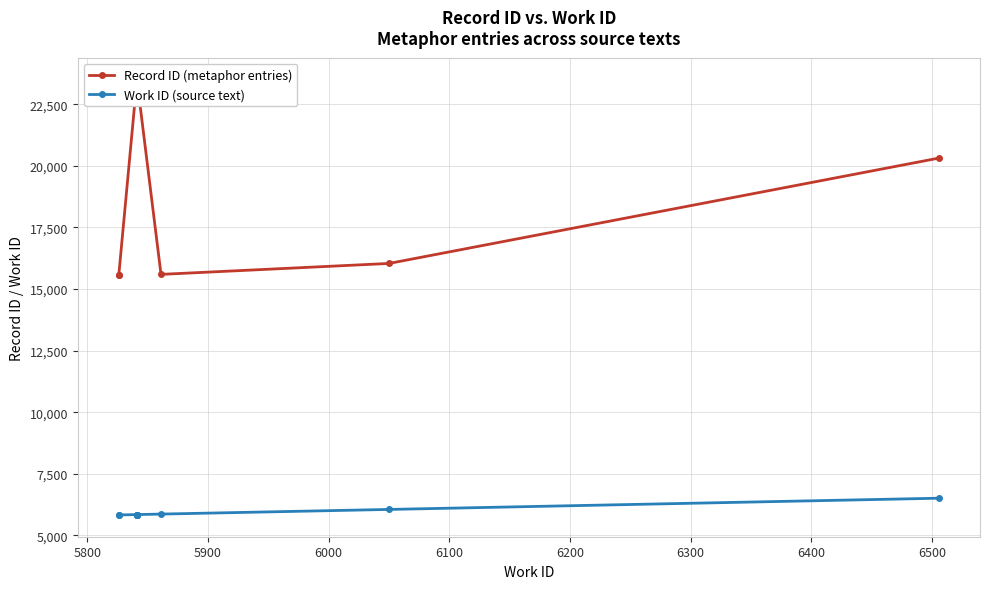

Reading left to right, list all the values displayed in this chart.

Record ID (metaphor entries): 15564	15566	23467	23478	23483	23497	23510	15595	16039	20318
Work ID (source text): 5826	5826	5841	5841	5841	5841	5841	5861	6050	6506